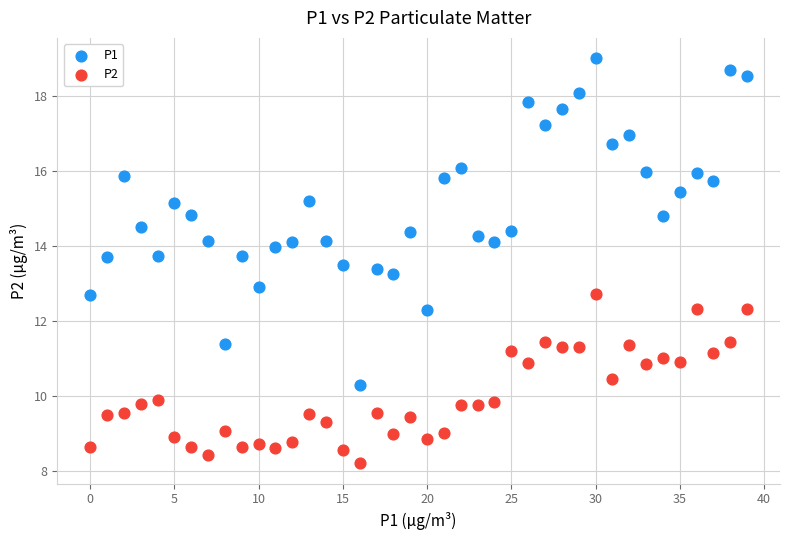

Across all data points, what is the range of Y values (max minus min)?

10.8